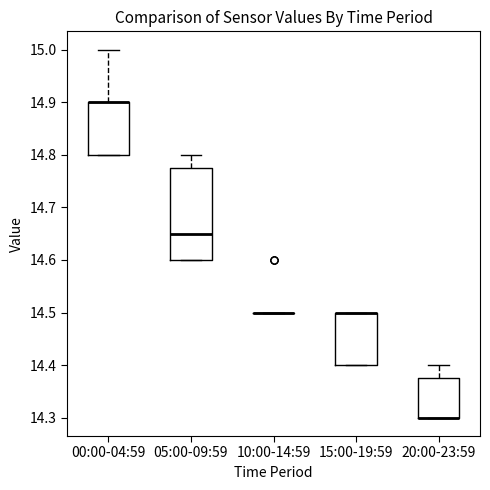

Comparing the boxes themselves (not the whiskers), which one is the tallest?

05:00-09:59